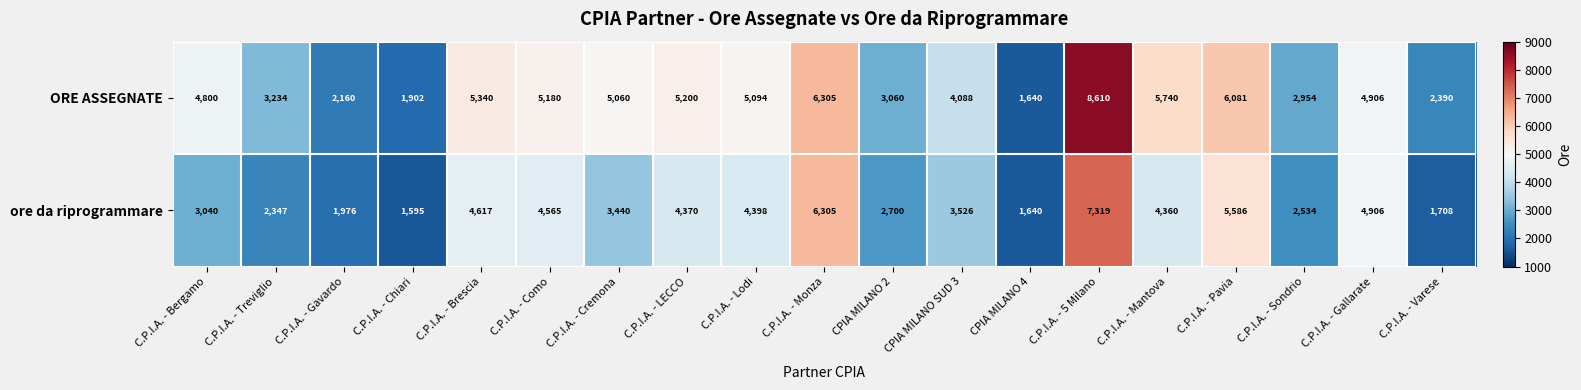

At which label is ORE ASSEGNATE closest to 5125?

C.P.I.A. - Lodi